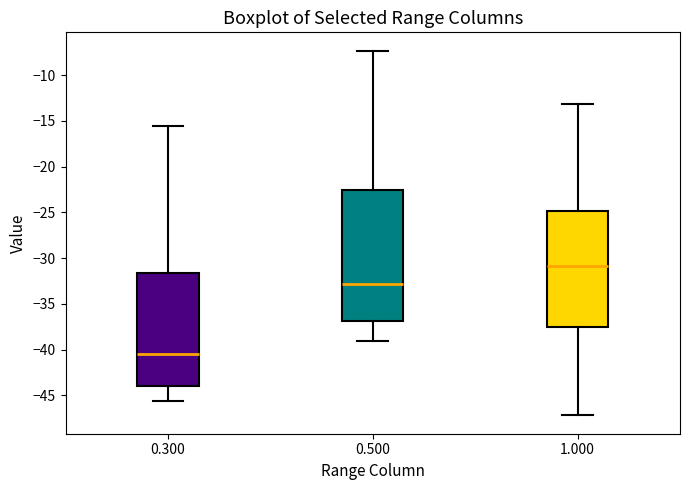

Reading left to right, read every box against the y-axis: the position of its median line, the range the box covers, and the ends of its whiskers. The values are not printed on the chart, so give them approximately, as read against the axis.

0.300: median -40.5, box -44.0 to -31.5, whiskers -45.5 to -15.5
0.500: median -33.0, box -37.0 to -22.5, whiskers -39.0 to -7.5
1.000: median -31.0, box -37.5 to -25.0, whiskers -47.0 to -13.0